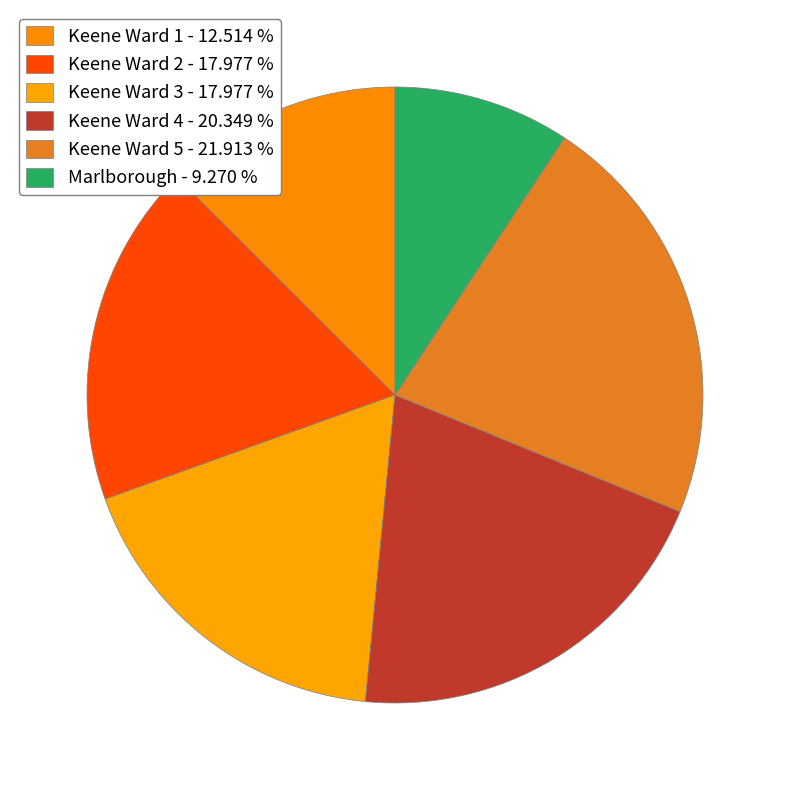

Between Keene Ward 2 and Keene Ward 4, which is larger?

Keene Ward 4